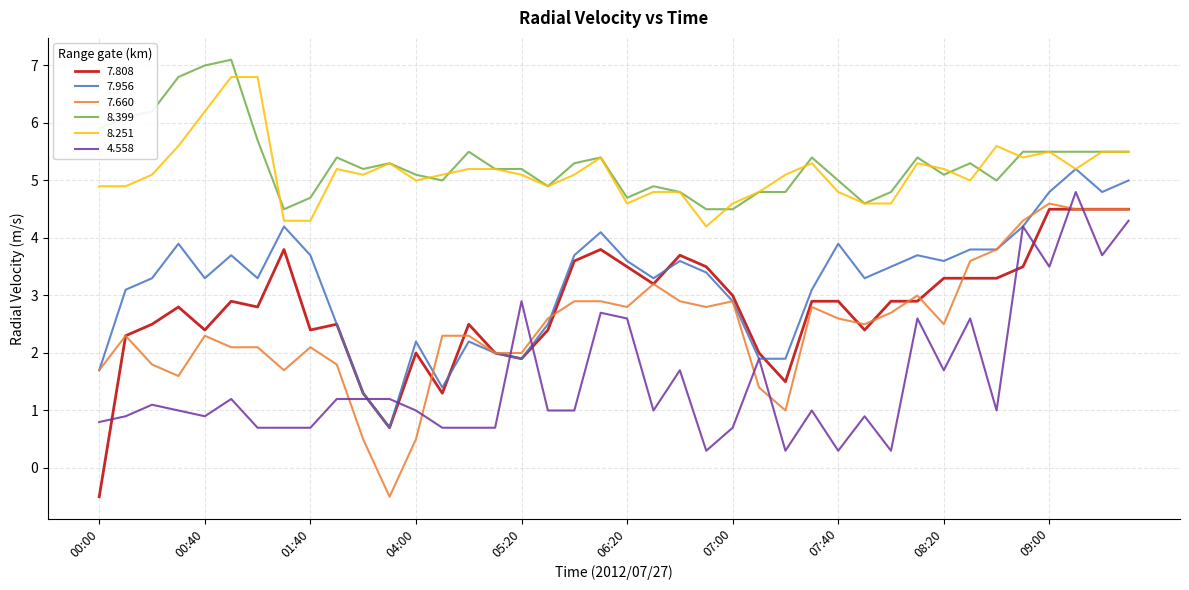

What is the highest value of the 4.558 series?

4.8